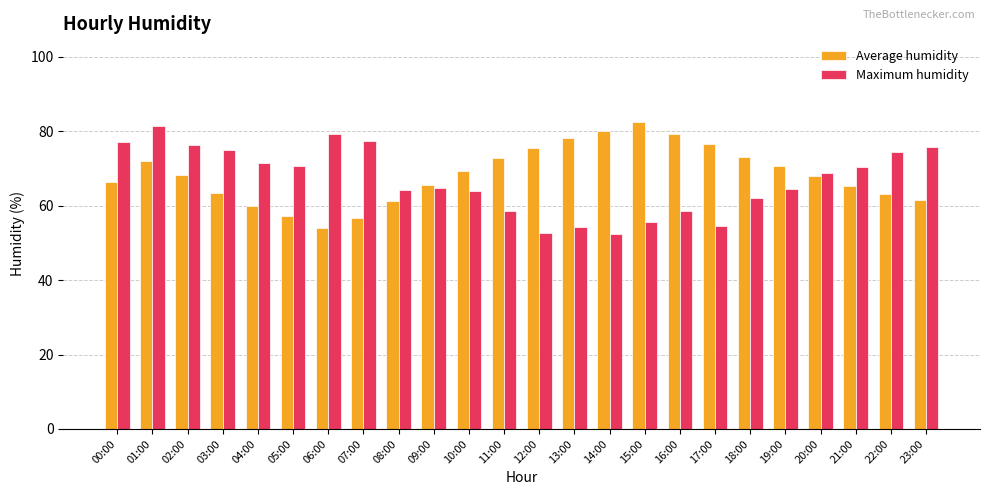

At which category is the sum across all series the highest?

01:00